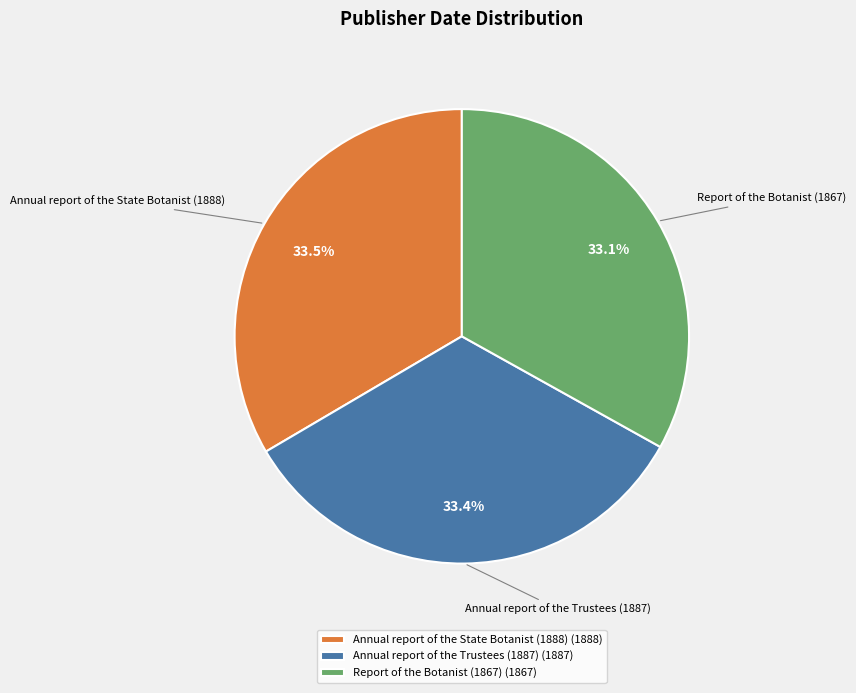

How many segments does this pie chart have?

3